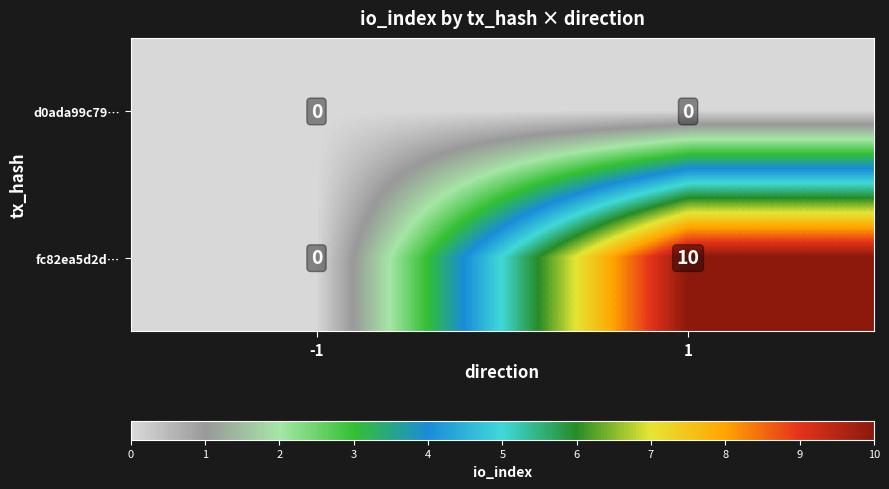

Which series has the largest total across all categories?

fc82ea5d2d…